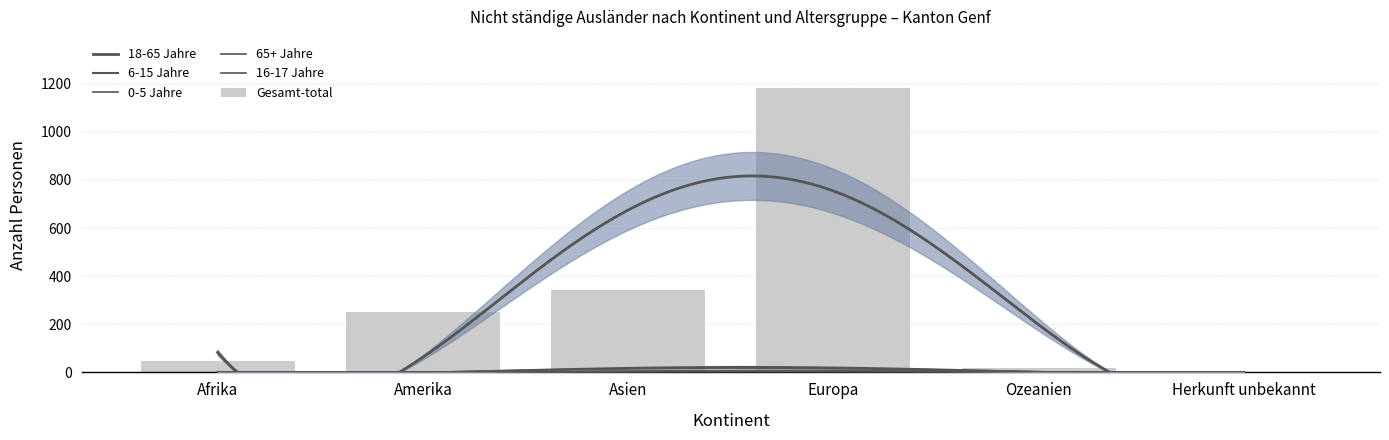

What is the label of the 2nd bar from the left?

Amerika